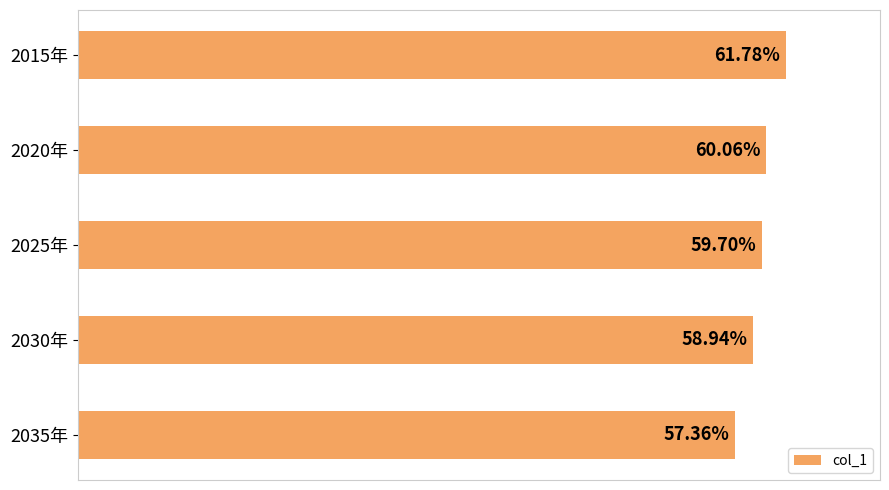

List the labels in order of value, smallest first.

2035年, 2030年, 2025年, 2020年, 2015年